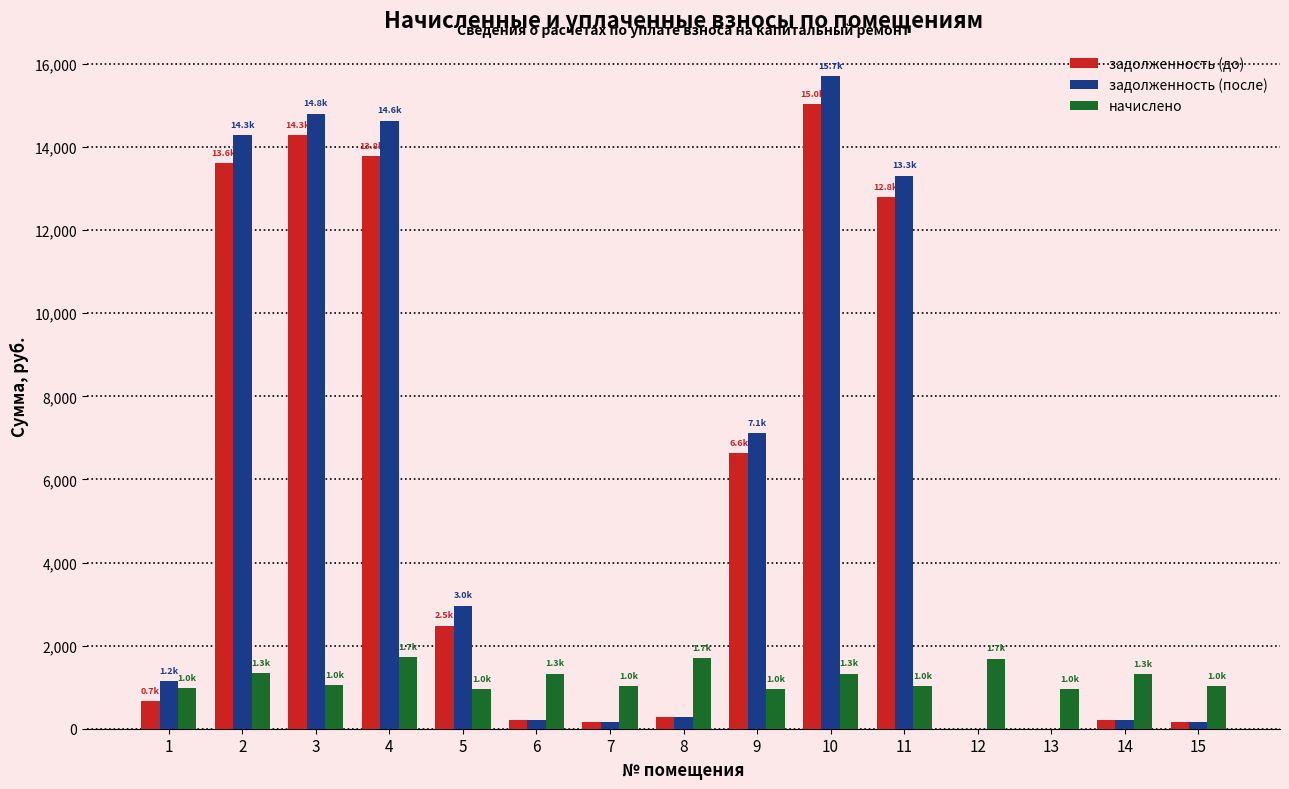

How many groups of bars are there?

15